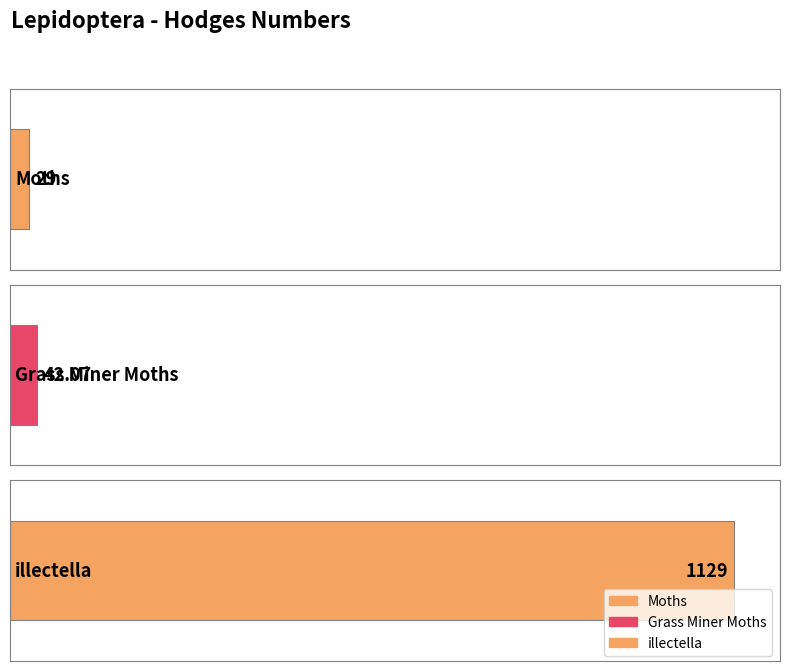

What value does the data have at illectella?

1129.0